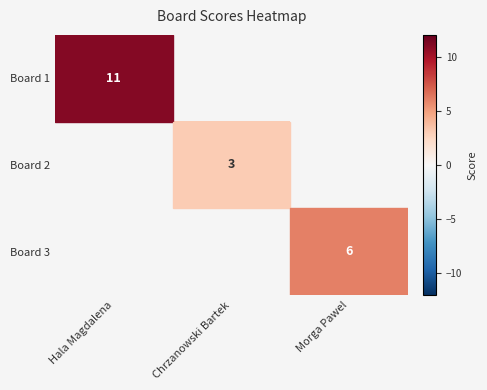

True or false: Board 2 has a value of 4 at Chrzanowski Bartek.

False